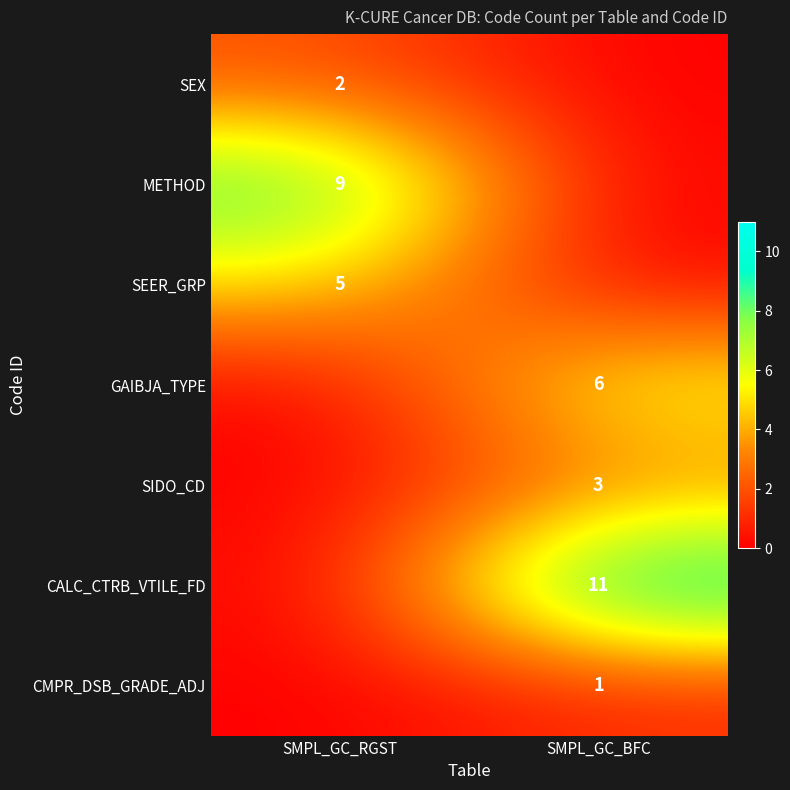

The value of METHOD at SMPL_GC_RGST is 9. True or false?

True